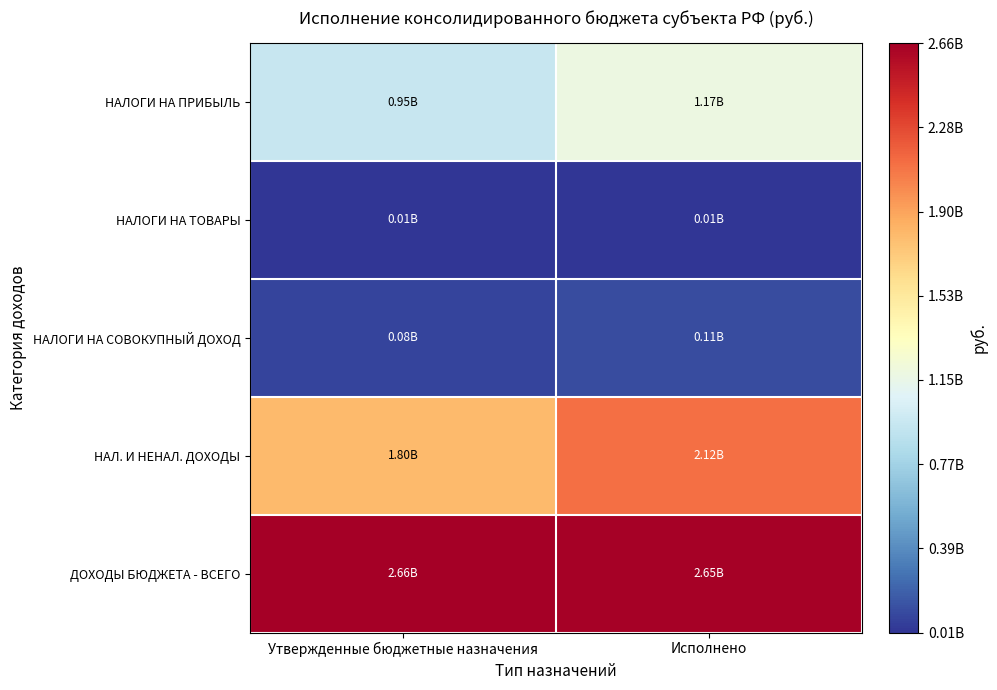

What is the total value across all series at Утвержденные бюджетные назначения?

5503760641.3